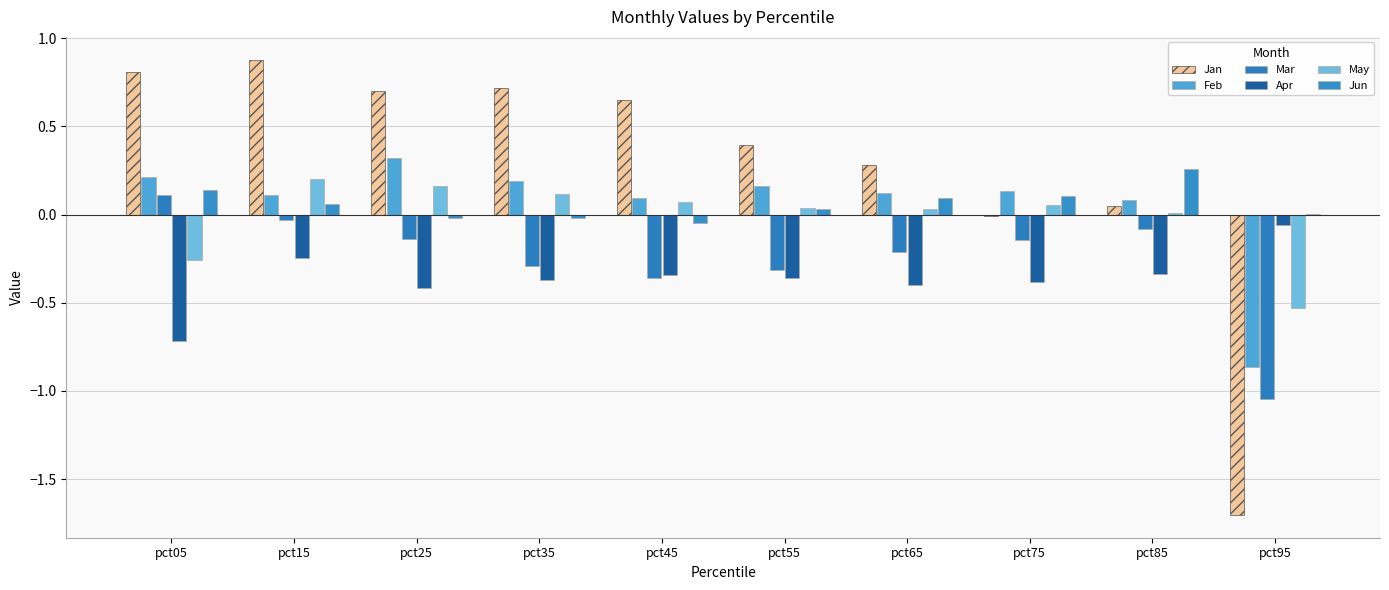

What is the difference between the Apr values at pct05 and pct35?

0.3